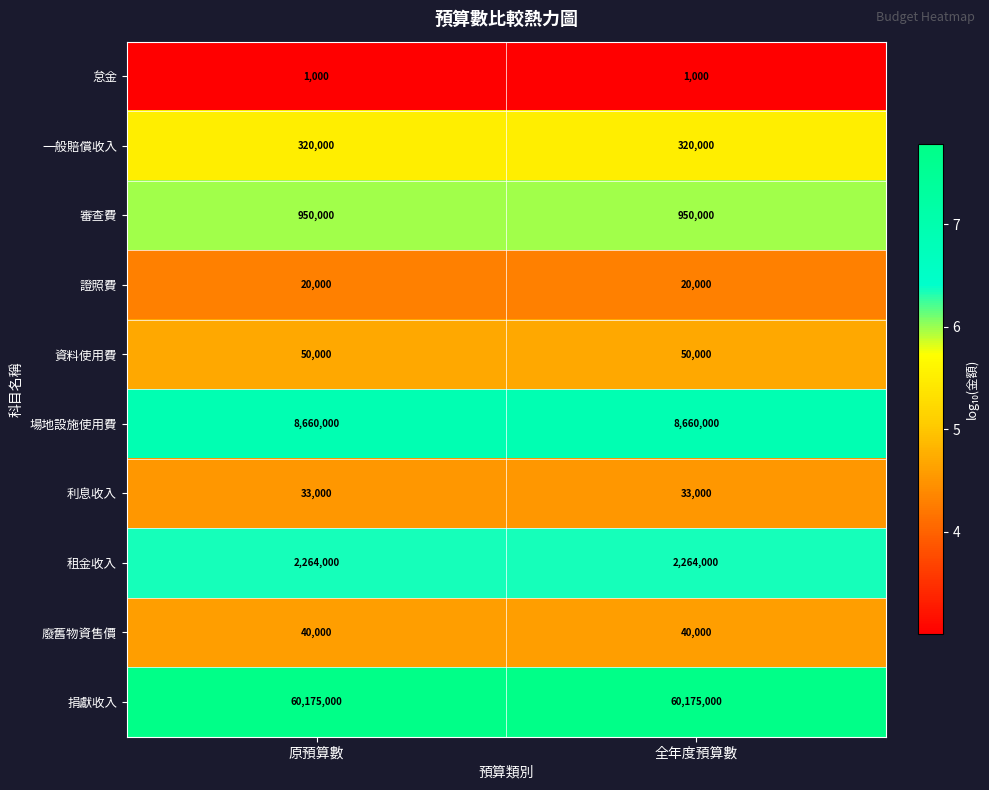

True or false: 廢舊物資售價 has a value of 40000 at 全年度預算數.

True